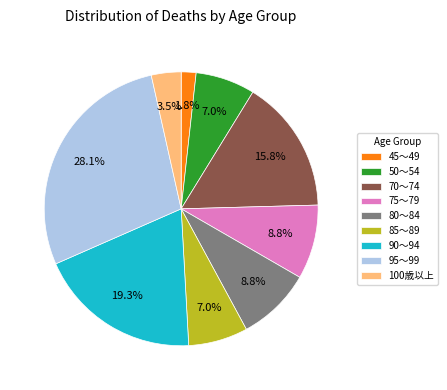

Approximately how many times larger is the value at 95～99 compared to 75～79?

3.2